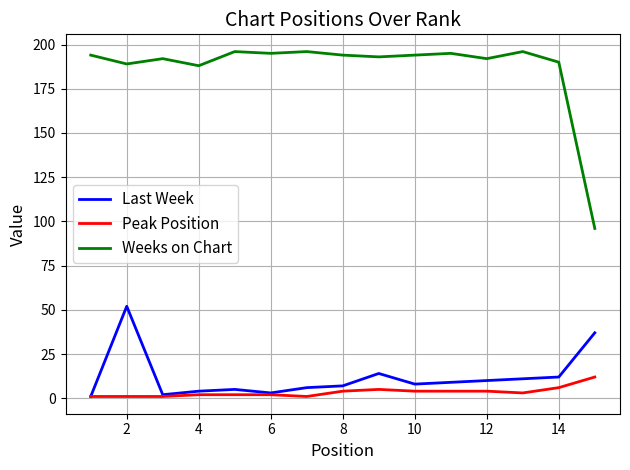

Which series has the widest spread of values?

Weeks on Chart